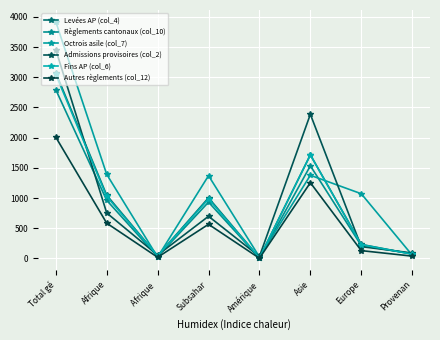

Which series has the widest spread of values?

Octrois asile (col_7)